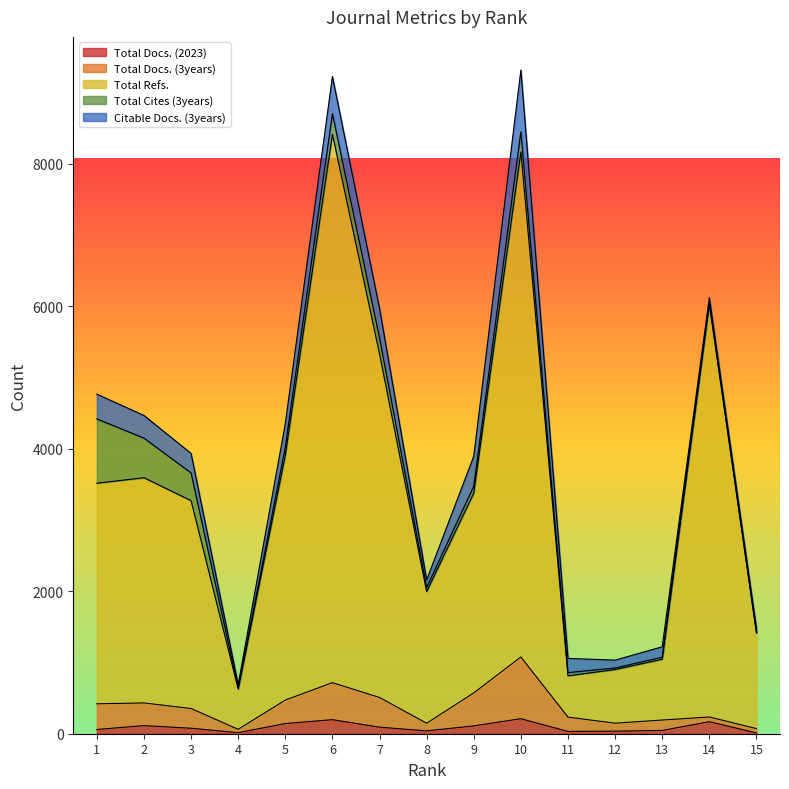

What is the value of the Total Docs. (3years) point at the 11th from the left?

233